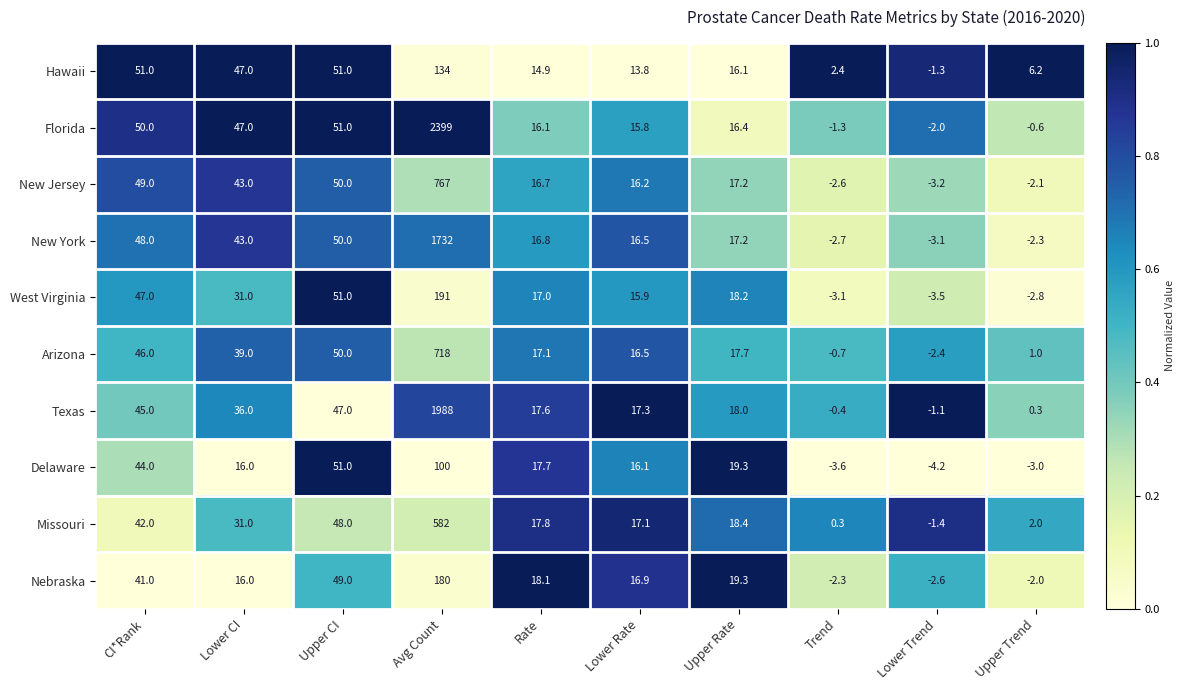

The value of New York at Lower CI is 23.7. True or false?

False